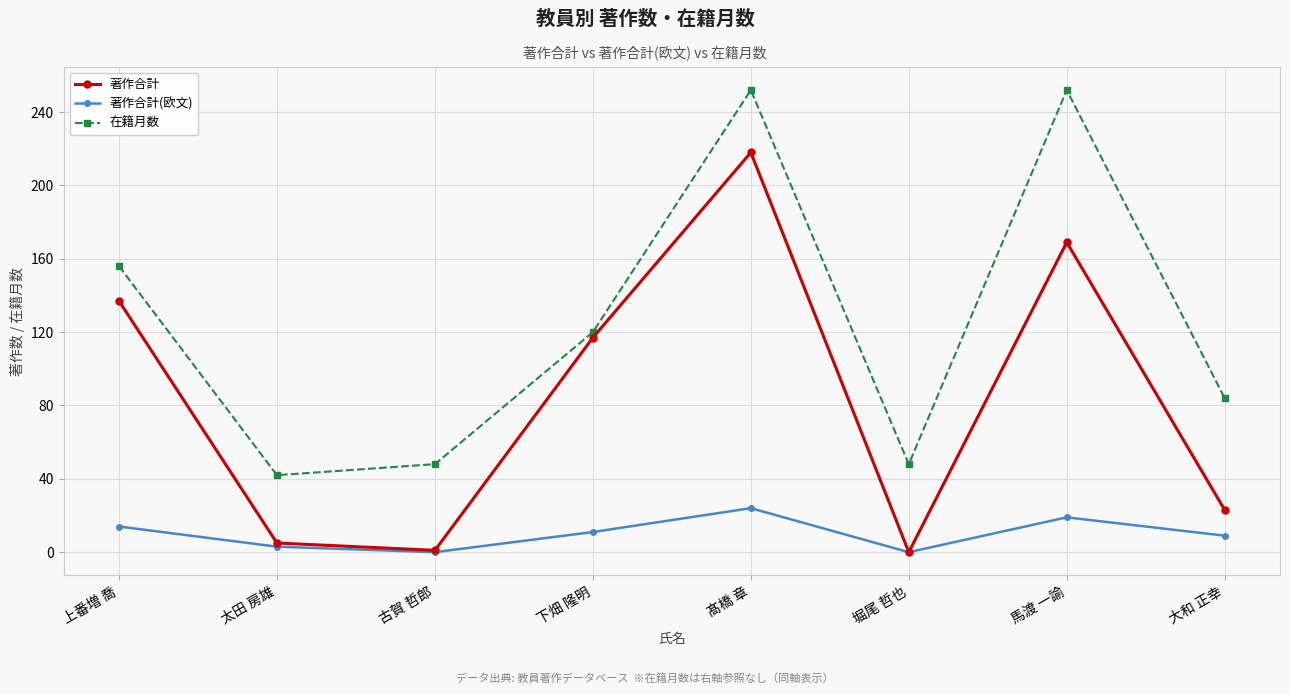

Which category has the lowest value in the 在籍月数 series?

太田 房雄